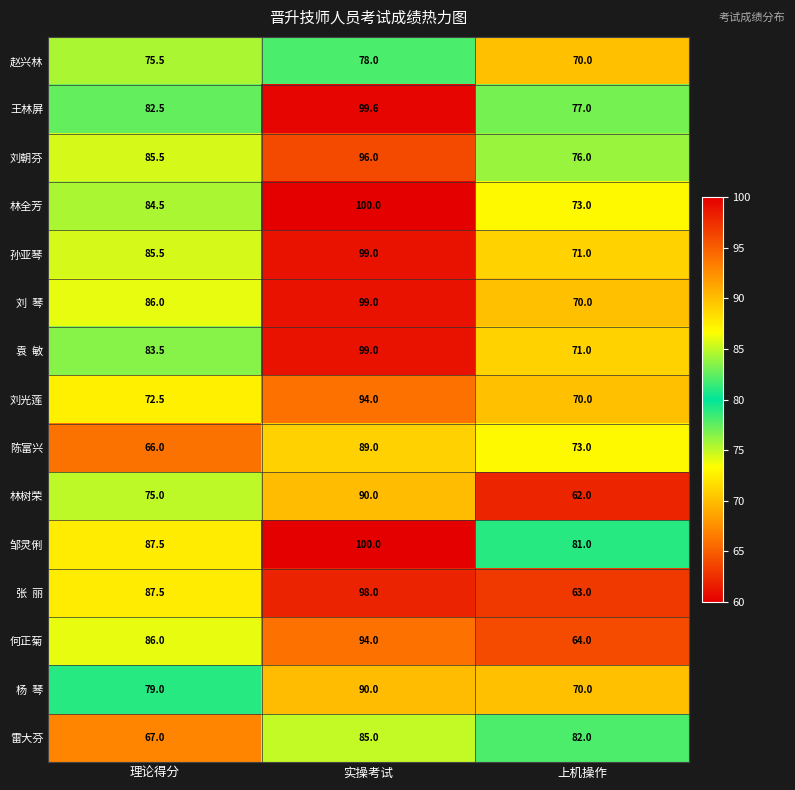

Which series changed the most between 理论得分 and 实操考试?

陈富兴